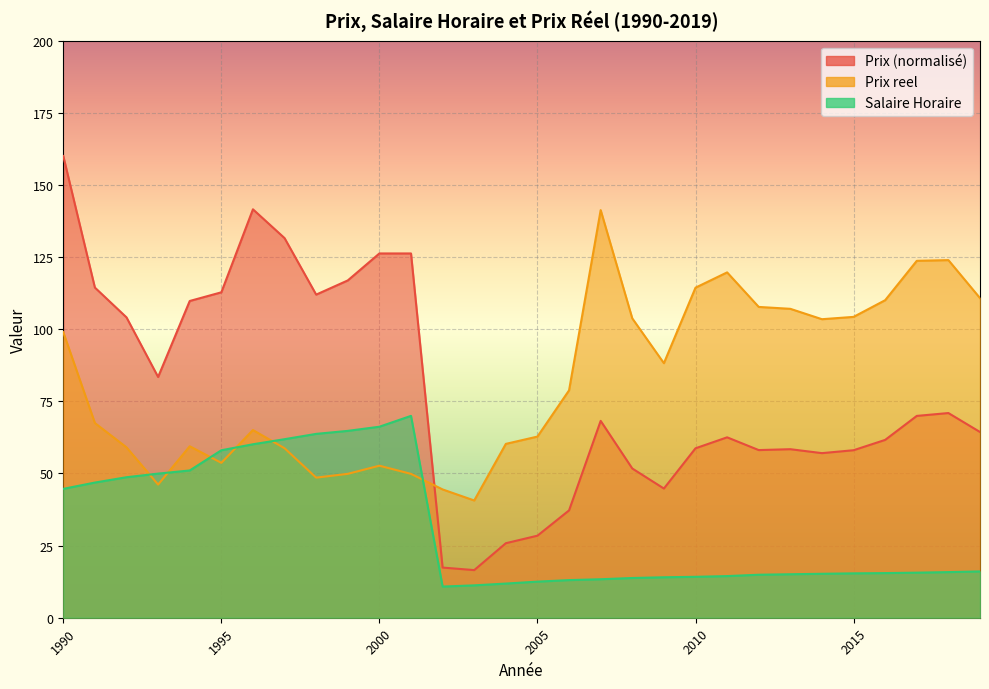

How many data points in Prix reel are less than 78?

15